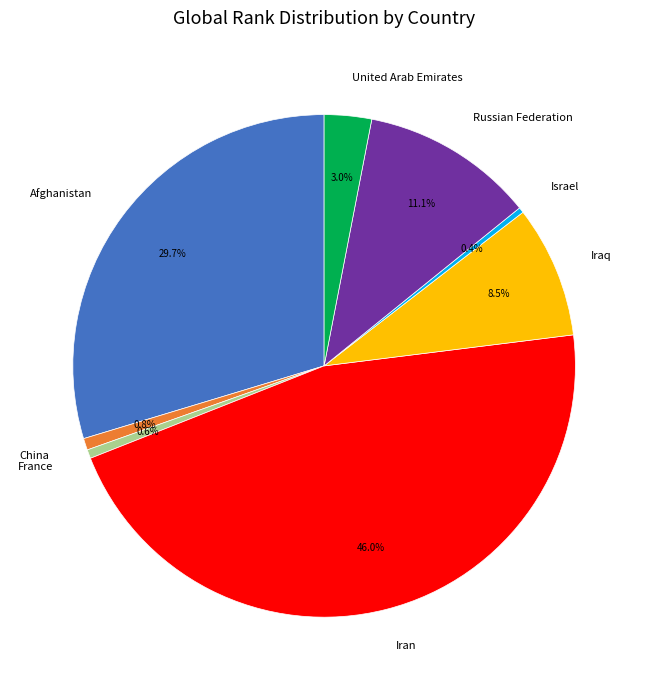

Which category has the biggest portion of the pie?

Iran